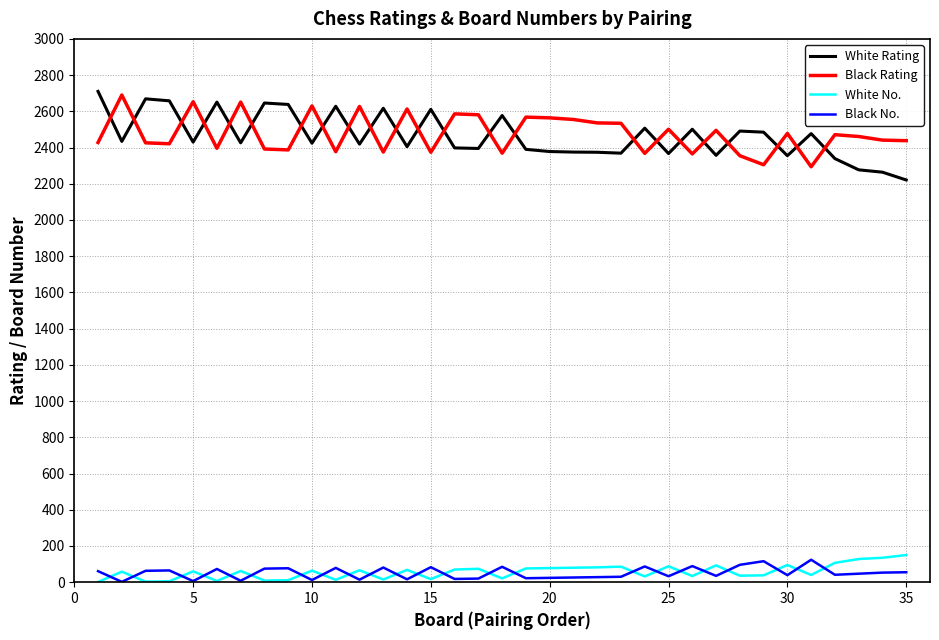

What is the difference between the second highest and second lowest values in the Black No. series?

110